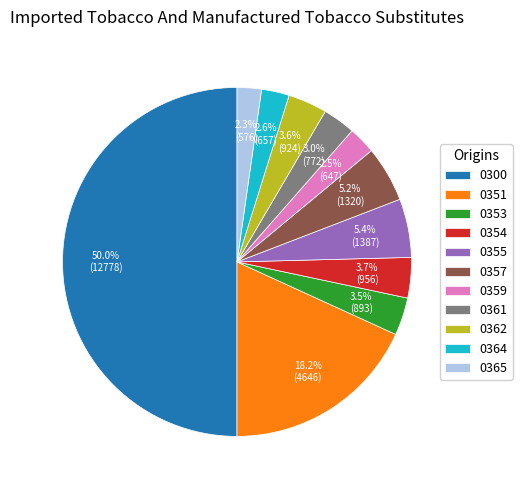

Which slice is the largest?

0300